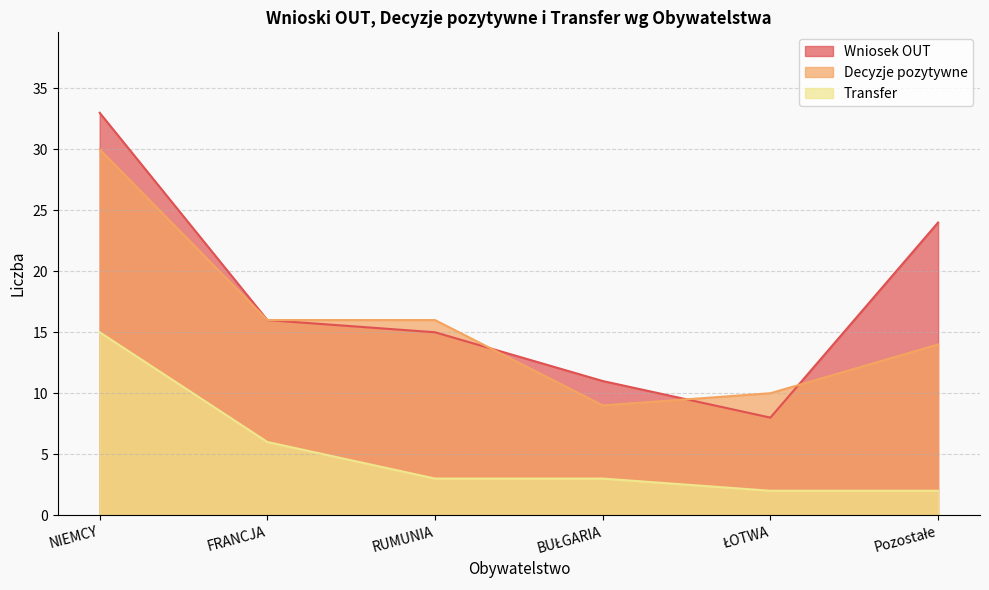

How many lines are shown in the chart?

3